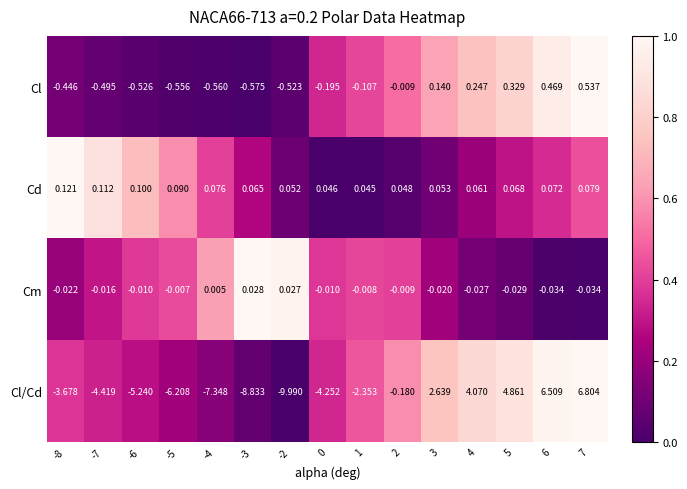

Which series changed the most between -8 and 5?

Cl/Cd